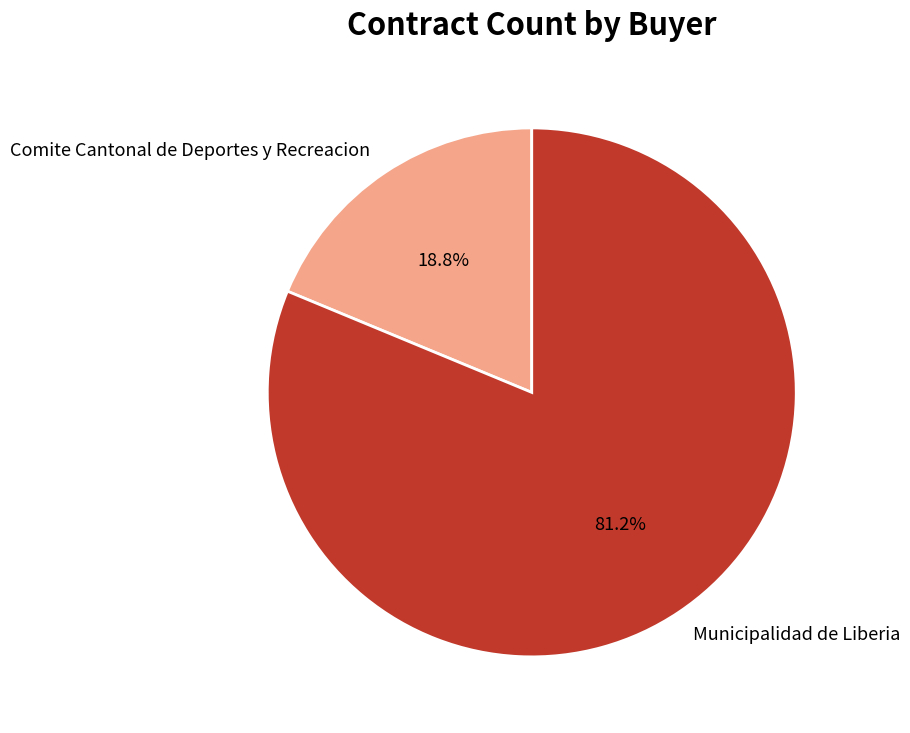

To the nearest percent, what is the combined percentage of Municipalidad de Liberia and Comite Cantonal de Deportes y Recreacion?

100%